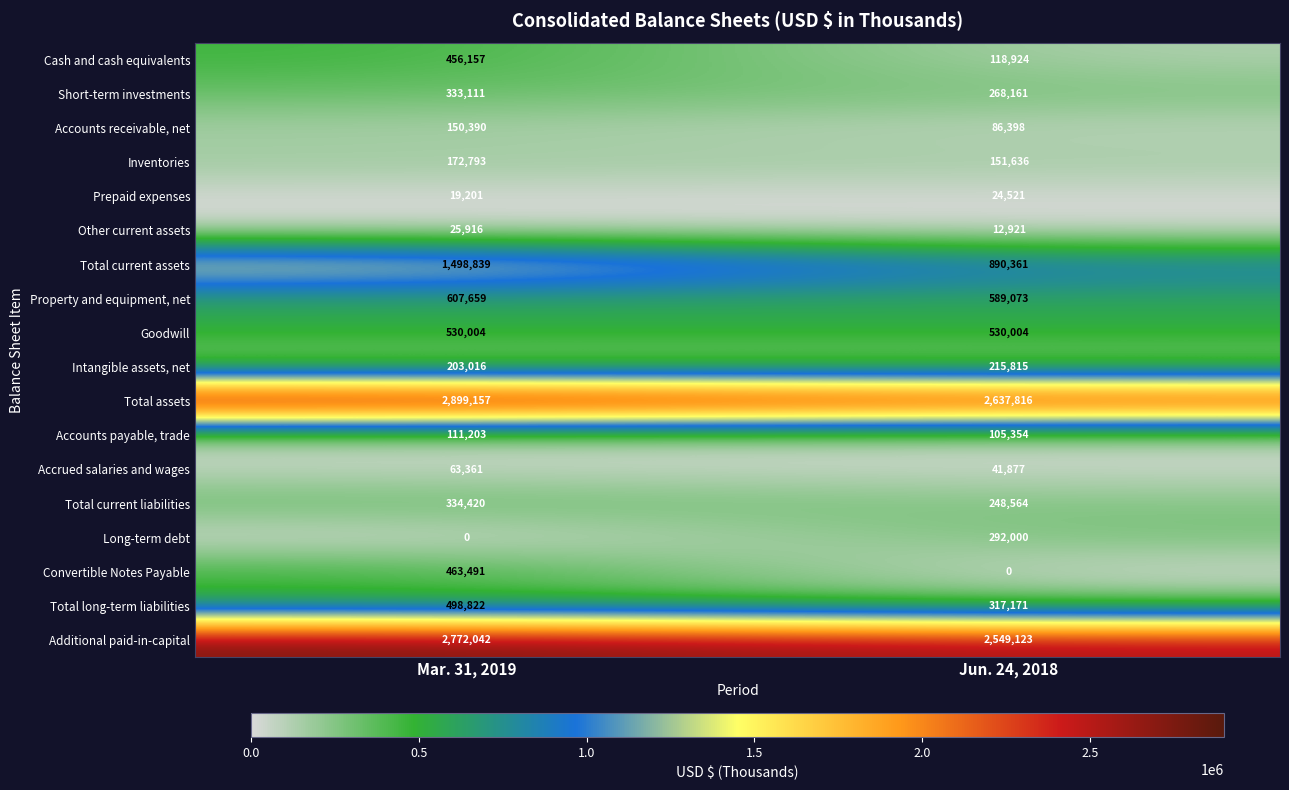

At how many categories does at least one series exceed 1357571?

2